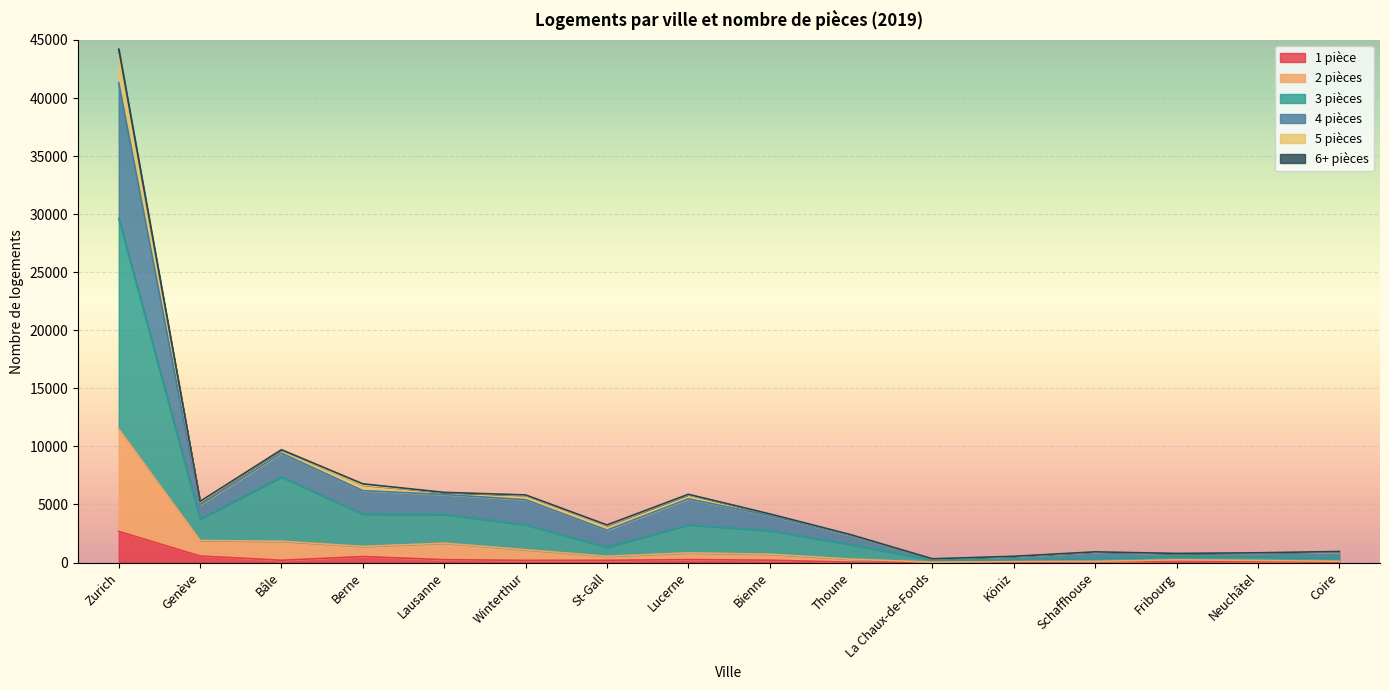

True or false: 5 pièces and 3 pièces cross at least once.

False